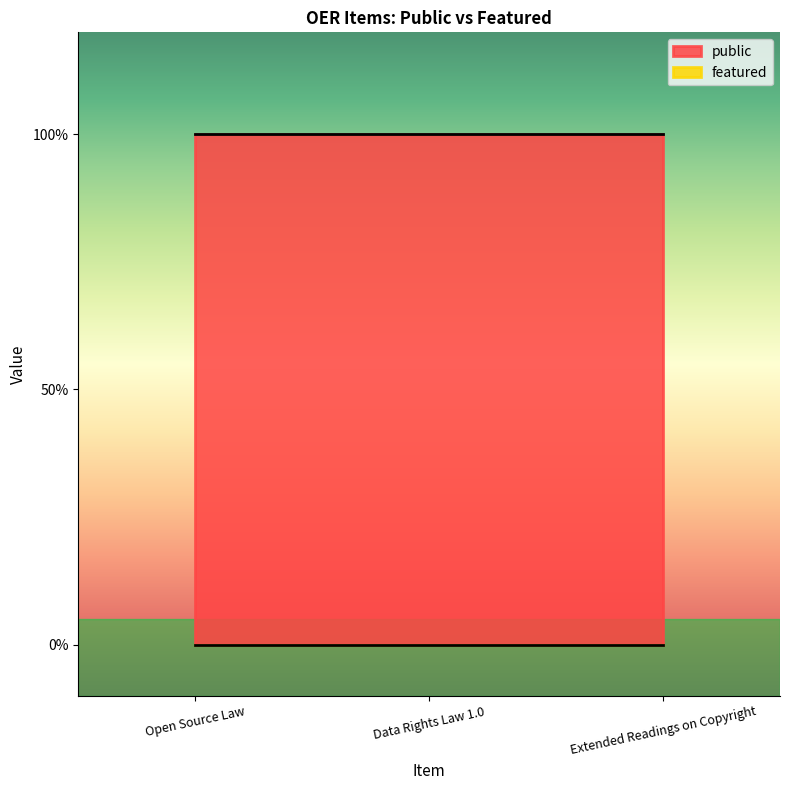

Which series has the largest total across all categories?

public